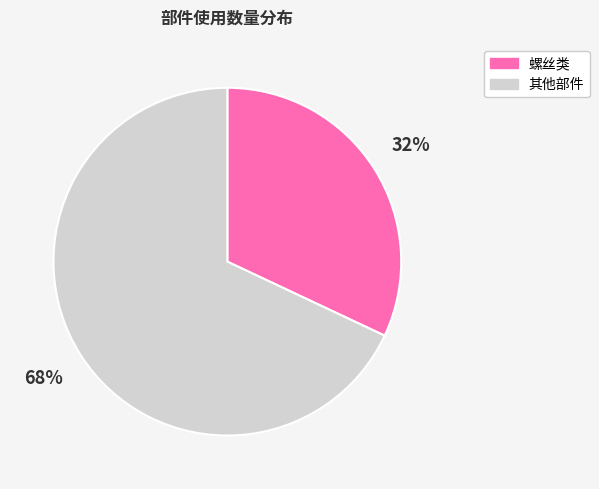

Count the number of slices in the pie.

2